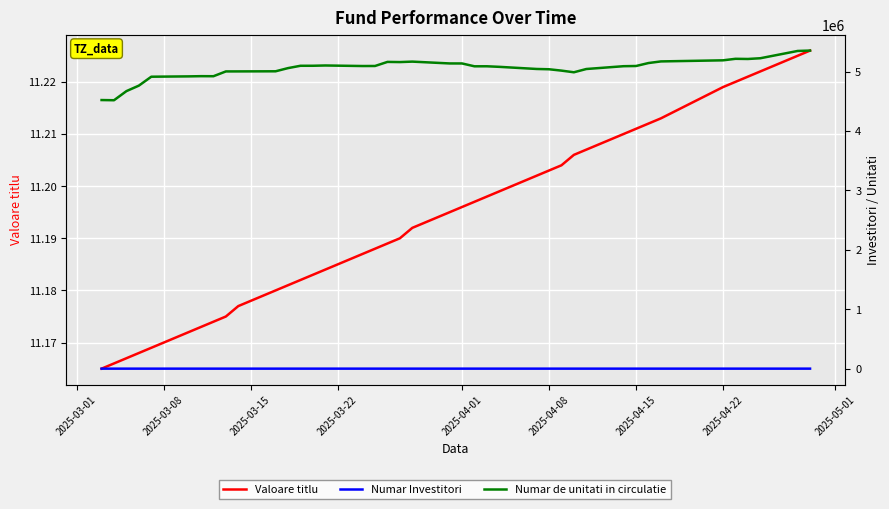

Which series has the largest range (max minus min)?

Numar de unitati in circulatie